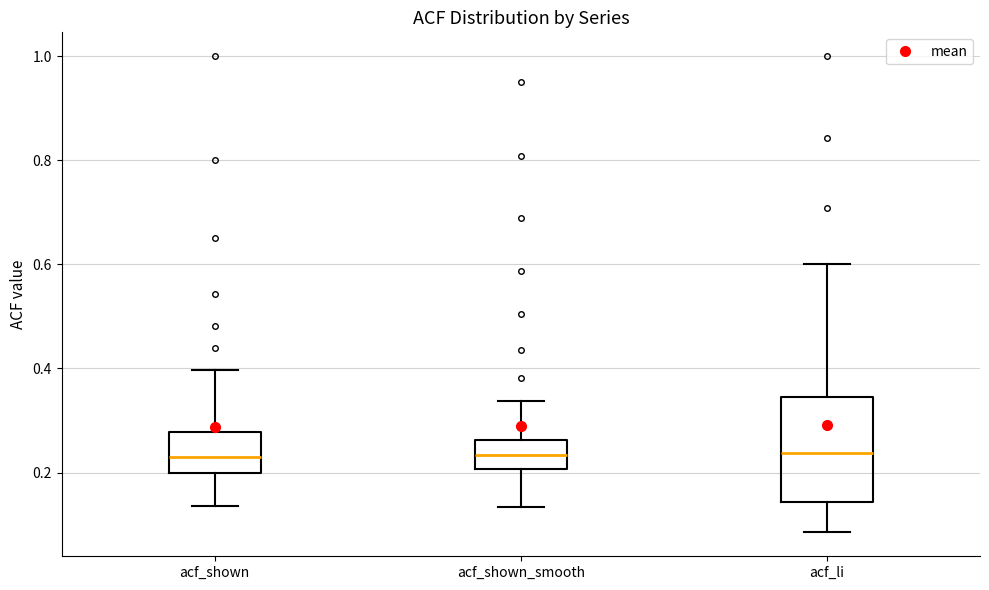

Which box is the tallest, from its lower edge to its upper edge?

acf_li